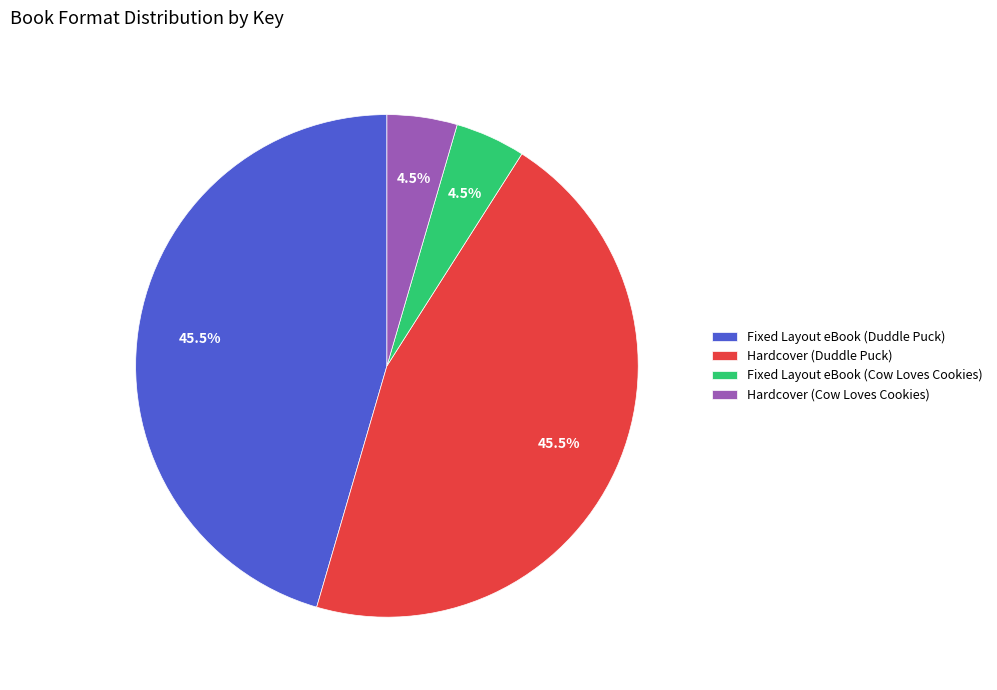

Which has a higher value, Fixed Layout eBook (Duddle Puck) or Fixed Layout eBook (Cow Loves Cookies)?

Fixed Layout eBook (Duddle Puck)